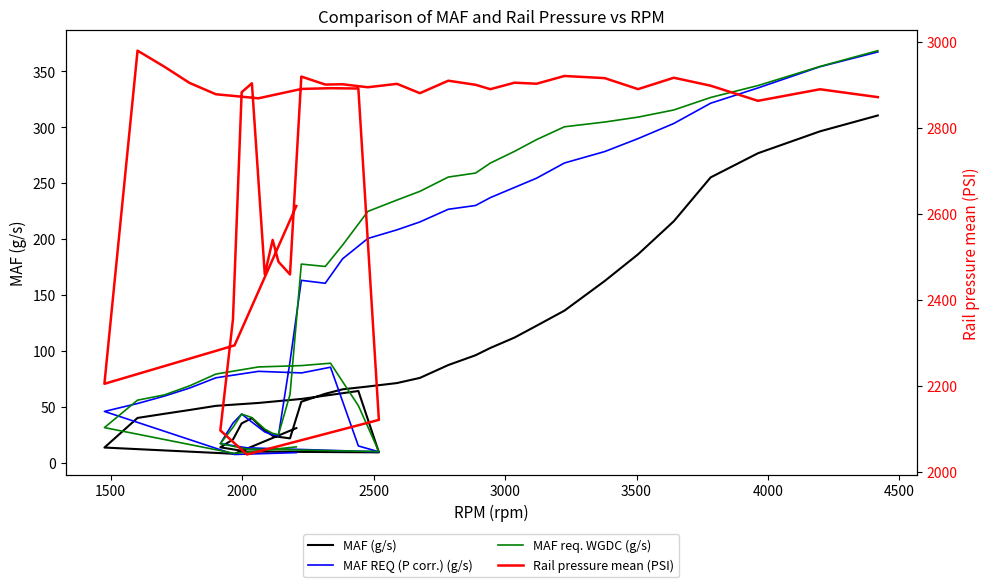

How many values in the MAF req. WGDC (g/s) series exceed 88?

20